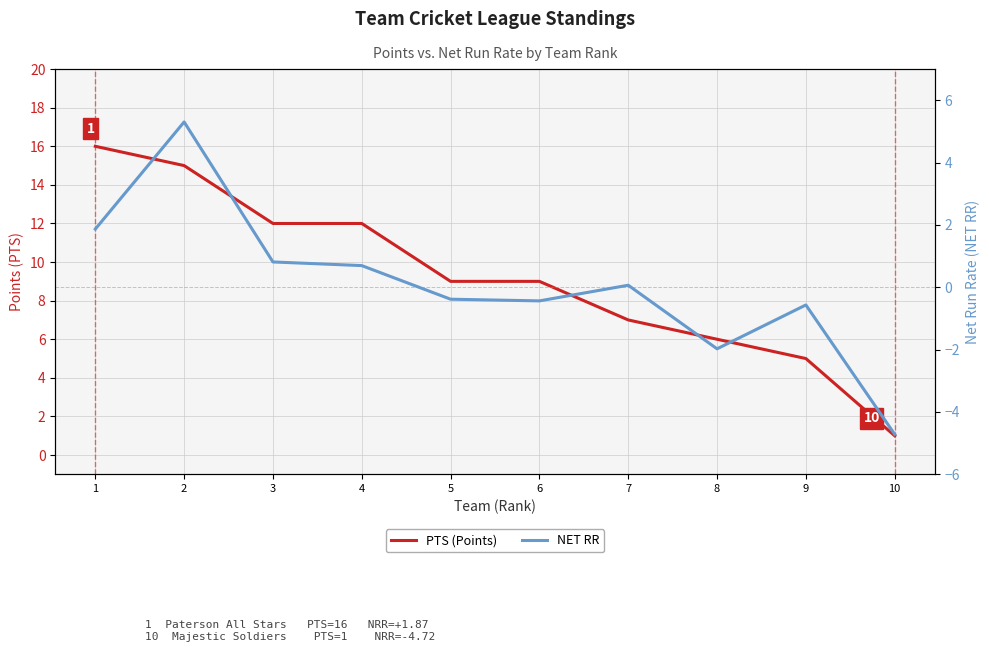

In NET RR, how many points are lower than both neighbors (excluding endpoints)?

2